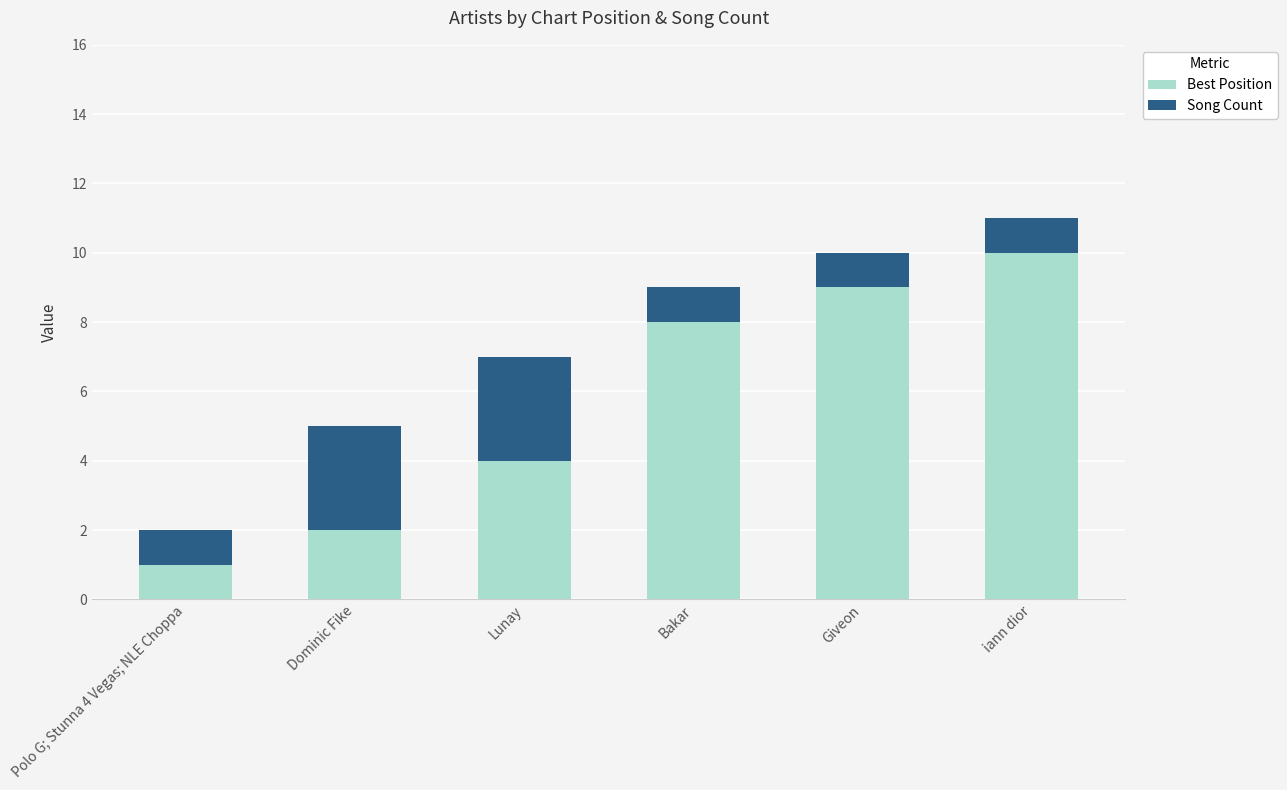

Is it true that Best Position equals 4 at Lunay?

True